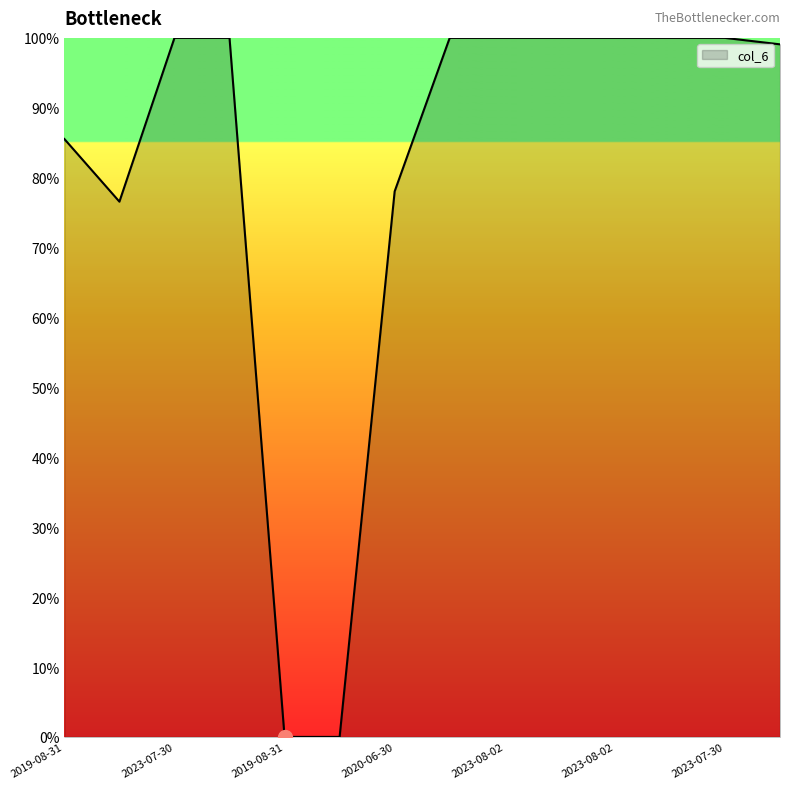

What is the greatest value displayed?

100.0